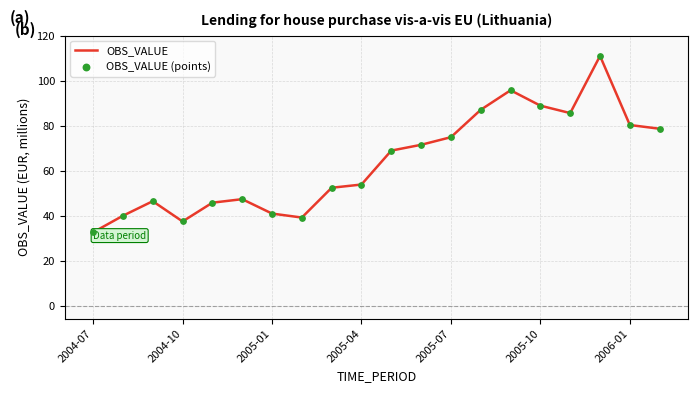

What is the maximum value shown in the chart?

111.0